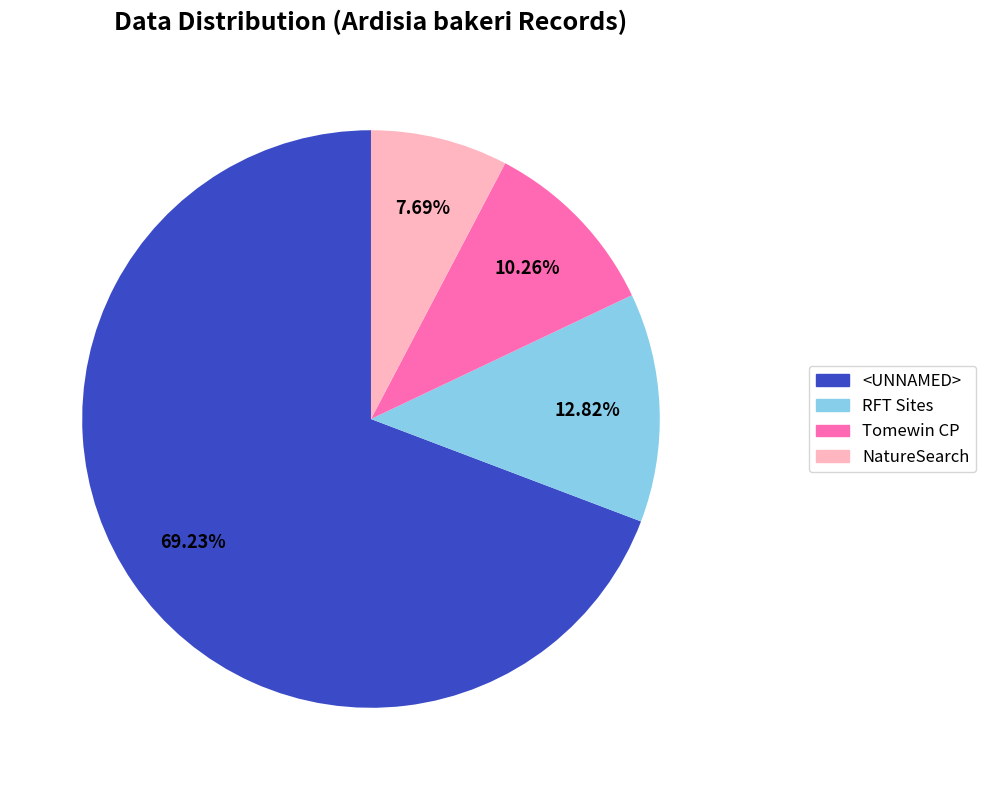

Rank the categories by value from highest to lowest.

<UNNAMED>, RFT Sites, Tomewin CP, NatureSearch